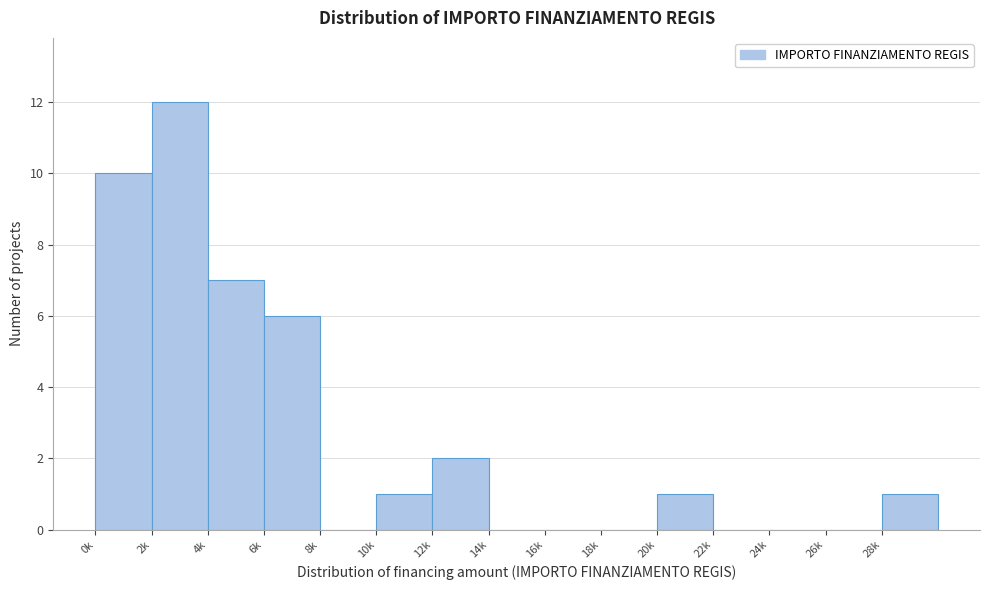

Reading left to right, what are all the values shown in this chart?

0k=10	2k=12	4k=7	6k=6	8k=0	10k=1	12k=2	14k=0	16k=0	18k=0	20k=1	22k=0	24k=0	26k=0	28k=1